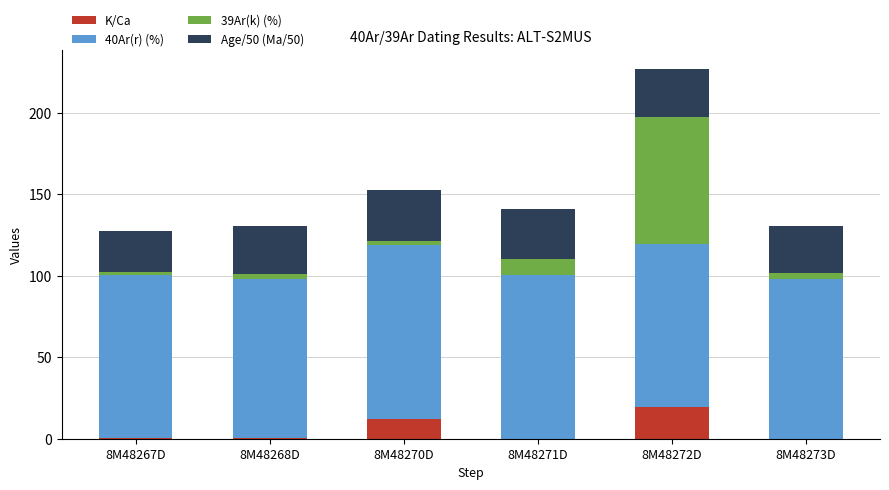

The value of K/Ca at 8M48273D is 0.0. True or false?

True